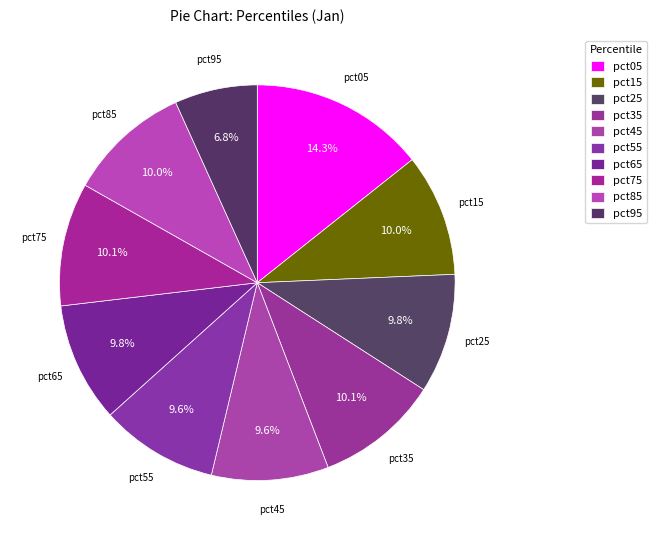

What is the smallest slice in the pie chart?

pct95